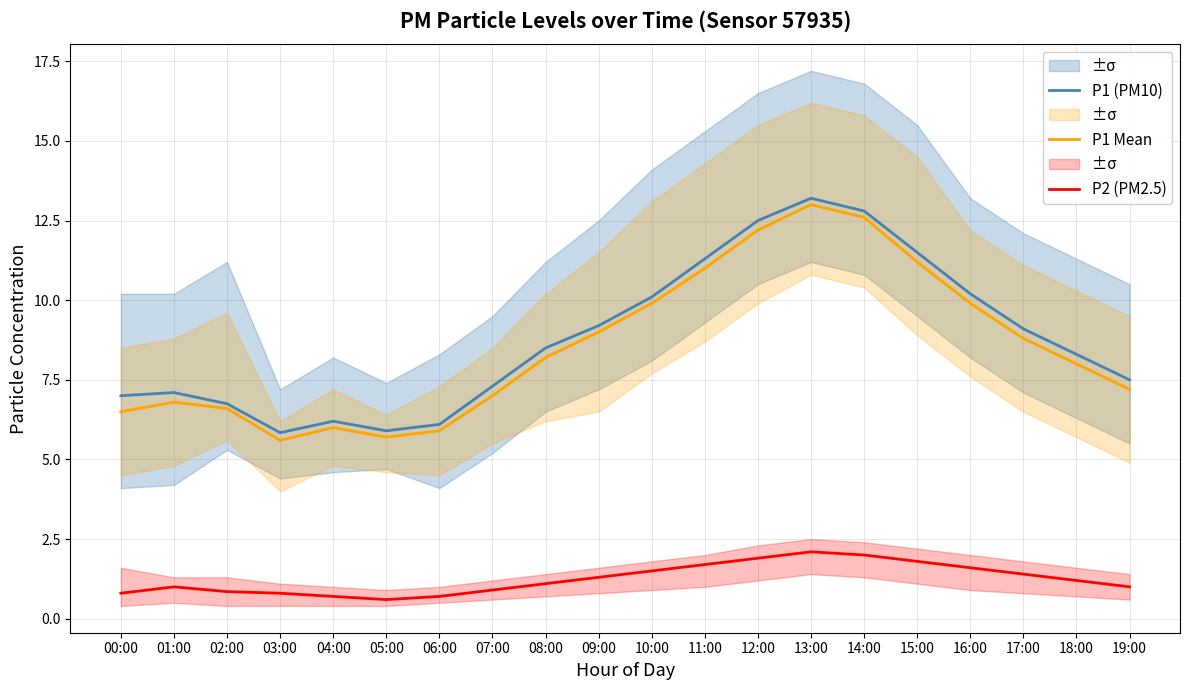

How many lines are shown in the chart?

3